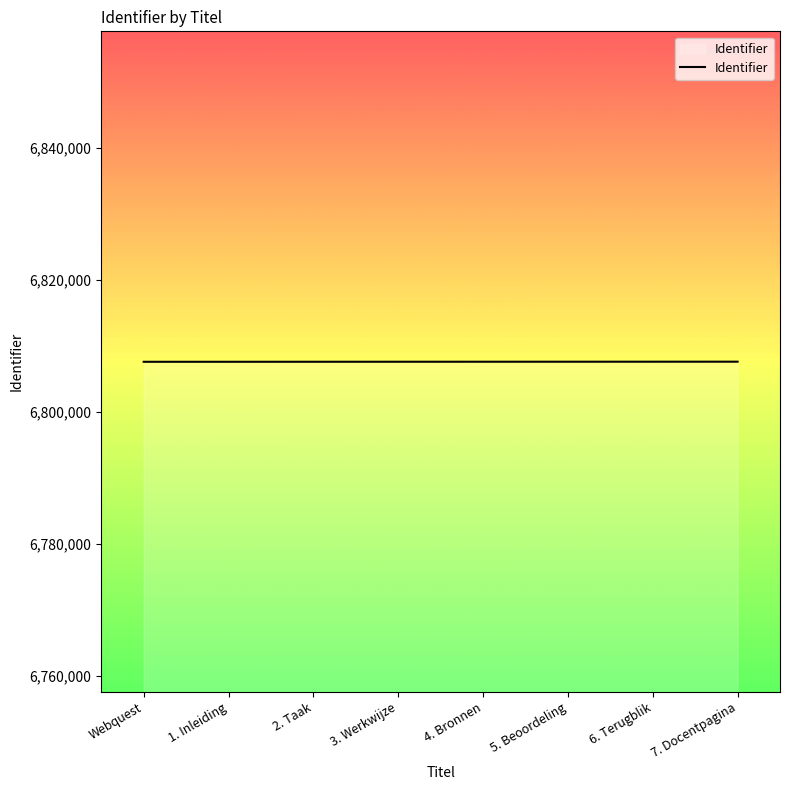

What is the smallest value displayed?

6807591